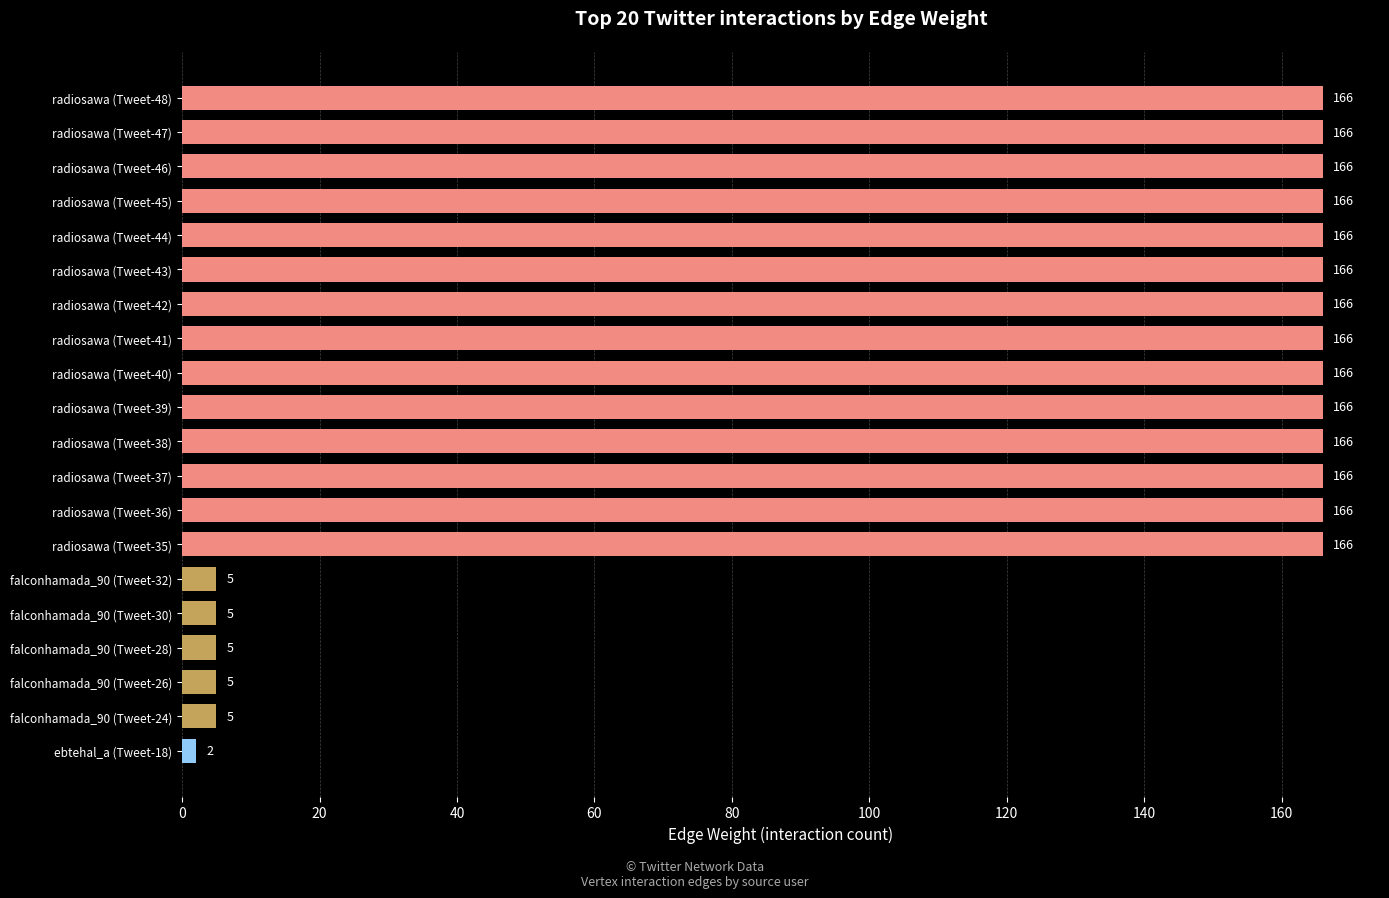

Reading bottom to top, extract all data points from this chart.

ebtehal_a (Tweet-18)=2	falconhamada_90 (Tweet-24)=5	falconhamada_90 (Tweet-26)=5	falconhamada_90 (Tweet-28)=5	falconhamada_90 (Tweet-30)=5	falconhamada_90 (Tweet-32)=5	radiosawa (Tweet-35)=166	radiosawa (Tweet-36)=166	radiosawa (Tweet-37)=166	radiosawa (Tweet-38)=166	radiosawa (Tweet-39)=166	radiosawa (Tweet-40)=166	radiosawa (Tweet-41)=166	radiosawa (Tweet-42)=166	radiosawa (Tweet-43)=166	radiosawa (Tweet-44)=166	radiosawa (Tweet-45)=166	radiosawa (Tweet-46)=166	radiosawa (Tweet-47)=166	radiosawa (Tweet-48)=166